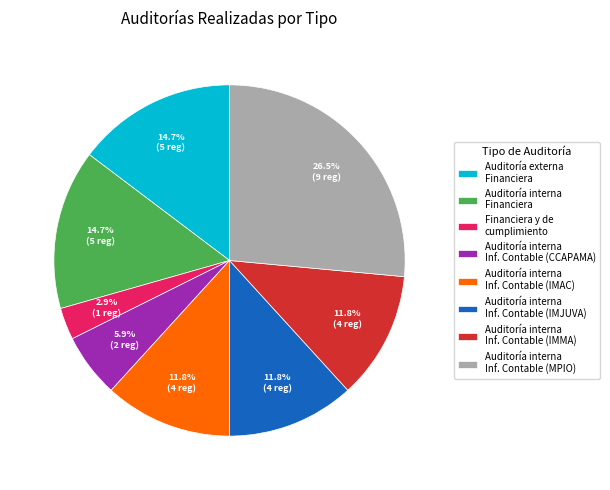

How much of the chart is everything except Auditoría interna Financiera?

85.3%